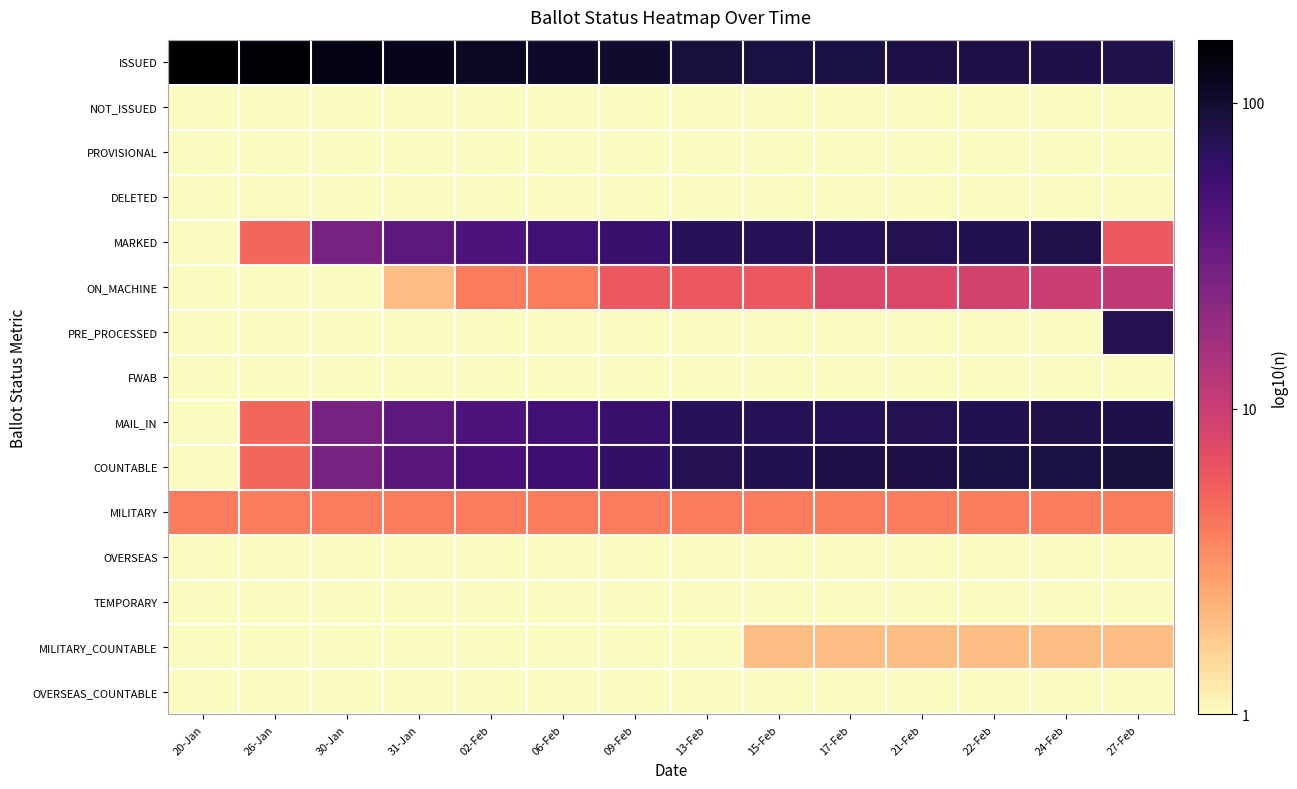

Reading left to right, list all the values displayed in this chart.

ISSUED: 20-Jan=2.2	26-Jan=2.2	30-Jan=2.1	31-Jan=2.1	02-Feb=2.1	06-Feb=2.0	09-Feb=2.0	13-Feb=2.0	15-Feb=1.9	17-Feb=1.9	21-Feb=1.9	22-Feb=1.9	24-Feb=1.9	27-Feb=1.9
NOT_ISSUED: 20-Jan=0.0	26-Jan=0.0	30-Jan=0.0	31-Jan=0.0	02-Feb=0.0	06-Feb=0.0	09-Feb=0.0	13-Feb=0.0	15-Feb=0.0	17-Feb=0.0	21-Feb=0.0	22-Feb=0.0	24-Feb=0.0	27-Feb=0.0
PROVISIONAL: 20-Jan=0.0	26-Jan=0.0	30-Jan=0.0	31-Jan=0.0	02-Feb=0.0	06-Feb=0.0	09-Feb=0.0	13-Feb=0.0	15-Feb=0.0	17-Feb=0.0	21-Feb=0.0	22-Feb=0.0	24-Feb=0.0	27-Feb=0.0
DELETED: 20-Jan=0.0	26-Jan=0.0	30-Jan=0.0	31-Jan=0.0	02-Feb=0.0	06-Feb=0.0	09-Feb=0.0	13-Feb=0.0	15-Feb=0.0	17-Feb=0.0	21-Feb=0.0	22-Feb=0.0	24-Feb=0.0	27-Feb=0.0
MARKED: 20-Jan=0.0	26-Jan=0.7	30-Jan=1.4	31-Jan=1.6	02-Feb=1.7	06-Feb=1.7	09-Feb=1.8	13-Feb=1.9	15-Feb=1.9	17-Feb=1.9	21-Feb=1.9	22-Feb=1.9	24-Feb=1.9	27-Feb=0.8
ON_MACHINE: 20-Jan=0.0	26-Jan=0.0	30-Jan=0.0	31-Jan=0.3	02-Feb=0.6	06-Feb=0.6	09-Feb=0.8	13-Feb=0.8	15-Feb=0.8	17-Feb=0.9	21-Feb=0.9	22-Feb=1.0	24-Feb=1.0	27-Feb=1.0
PRE_PROCESSED: 20-Jan=0.0	26-Jan=0.0	30-Jan=0.0	31-Jan=0.0	02-Feb=0.0	06-Feb=0.0	09-Feb=0.0	13-Feb=0.0	15-Feb=0.0	17-Feb=0.0	21-Feb=0.0	22-Feb=0.0	24-Feb=0.0	27-Feb=1.9
FWAB: 20-Jan=0.0	26-Jan=0.0	30-Jan=0.0	31-Jan=0.0	02-Feb=0.0	06-Feb=0.0	09-Feb=0.0	13-Feb=0.0	15-Feb=0.0	17-Feb=0.0	21-Feb=0.0	22-Feb=0.0	24-Feb=0.0	27-Feb=0.0
MAIL_IN: 20-Jan=0.0	26-Jan=0.7	30-Jan=1.4	31-Jan=1.6	02-Feb=1.7	06-Feb=1.7	09-Feb=1.8	13-Feb=1.9	15-Feb=1.9	17-Feb=1.9	21-Feb=1.9	22-Feb=1.9	24-Feb=1.9	27-Feb=1.9
COUNTABLE: 20-Jan=0.0	26-Jan=0.7	30-Jan=1.4	31-Jan=1.6	02-Feb=1.7	06-Feb=1.8	09-Feb=1.8	13-Feb=1.9	15-Feb=1.9	17-Feb=1.9	21-Feb=1.9	22-Feb=1.9	24-Feb=1.9	27-Feb=2.0
MILITARY: 20-Jan=0.6	26-Jan=0.6	30-Jan=0.6	31-Jan=0.6	02-Feb=0.6	06-Feb=0.6	09-Feb=0.6	13-Feb=0.6	15-Feb=0.6	17-Feb=0.6	21-Feb=0.6	22-Feb=0.6	24-Feb=0.6	27-Feb=0.6
OVERSEAS: 20-Jan=0.0	26-Jan=0.0	30-Jan=0.0	31-Jan=0.0	02-Feb=0.0	06-Feb=0.0	09-Feb=0.0	13-Feb=0.0	15-Feb=0.0	17-Feb=0.0	21-Feb=0.0	22-Feb=0.0	24-Feb=0.0	27-Feb=0.0
TEMPORARY: 20-Jan=0.0	26-Jan=0.0	30-Jan=0.0	31-Jan=0.0	02-Feb=0.0	06-Feb=0.0	09-Feb=0.0	13-Feb=0.0	15-Feb=0.0	17-Feb=0.0	21-Feb=0.0	22-Feb=0.0	24-Feb=0.0	27-Feb=0.0
MILITARY_COUNTABLE: 20-Jan=0.0	26-Jan=0.0	30-Jan=0.0	31-Jan=0.0	02-Feb=0.0	06-Feb=0.0	09-Feb=0.0	13-Feb=0.0	15-Feb=0.3	17-Feb=0.3	21-Feb=0.3	22-Feb=0.3	24-Feb=0.3	27-Feb=0.3
OVERSEAS_COUNTABLE: 20-Jan=0.0	26-Jan=0.0	30-Jan=0.0	31-Jan=0.0	02-Feb=0.0	06-Feb=0.0	09-Feb=0.0	13-Feb=0.0	15-Feb=0.0	17-Feb=0.0	21-Feb=0.0	22-Feb=0.0	24-Feb=0.0	27-Feb=0.0